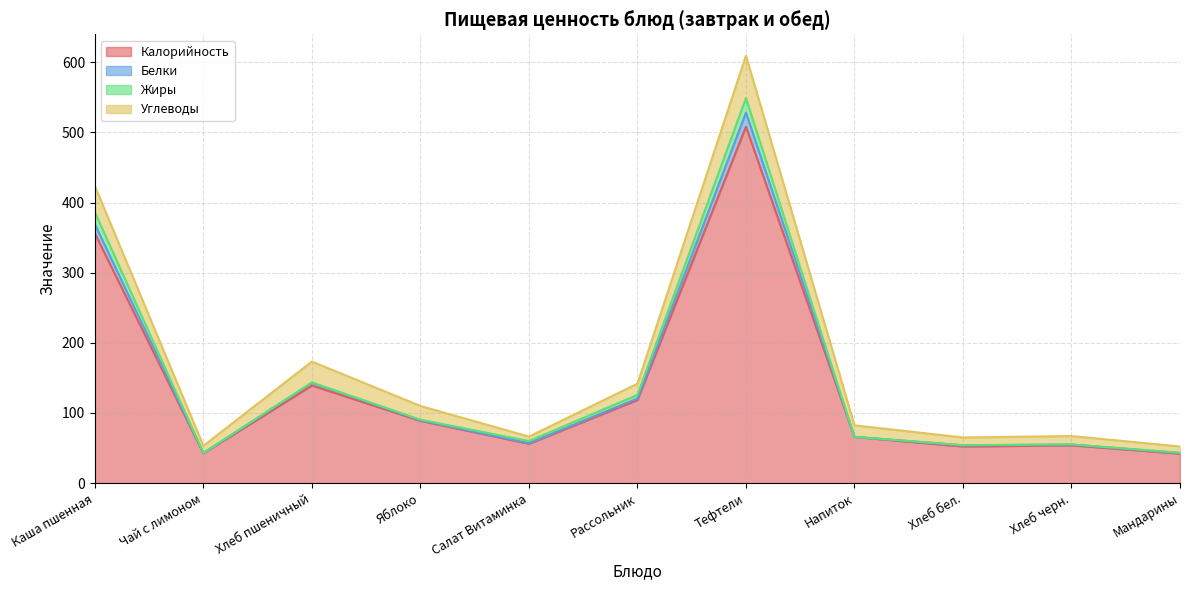

Is it true that Калорийность equals 15.2 at Чай с лимоном?

False